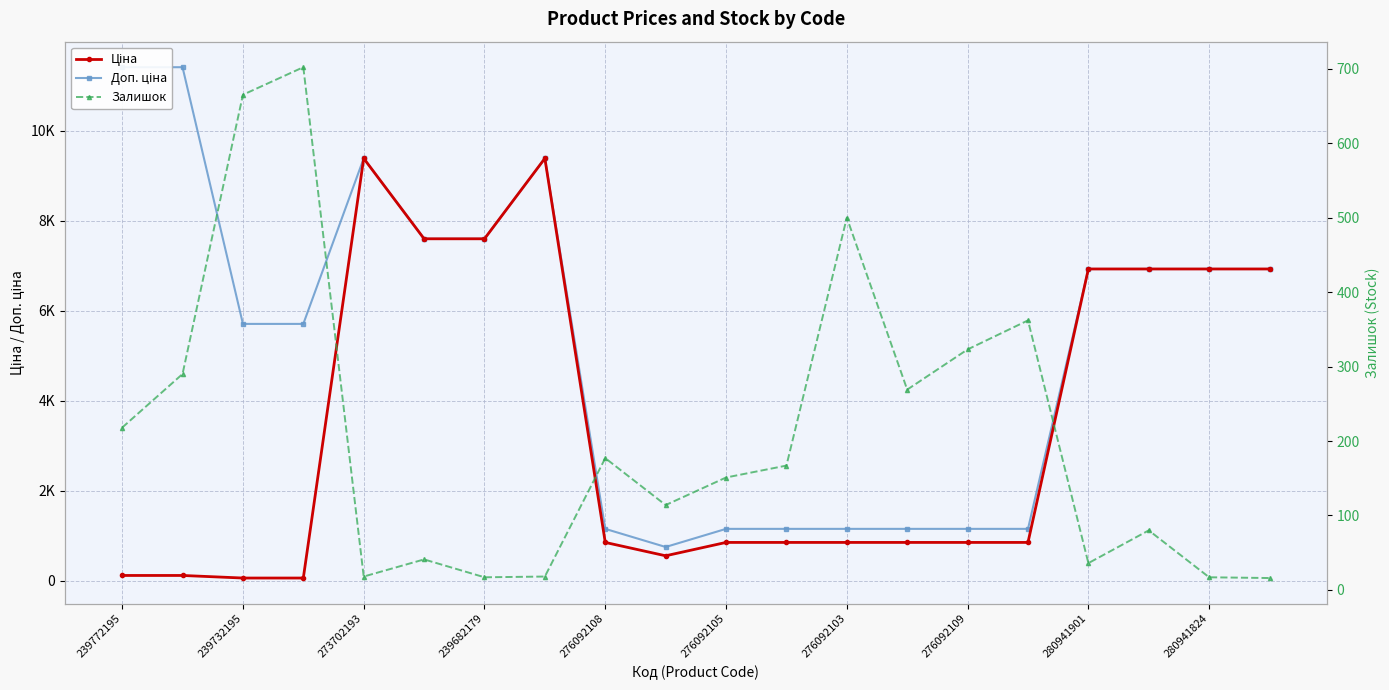

At how many categories does at least one series exceed 1384?

12